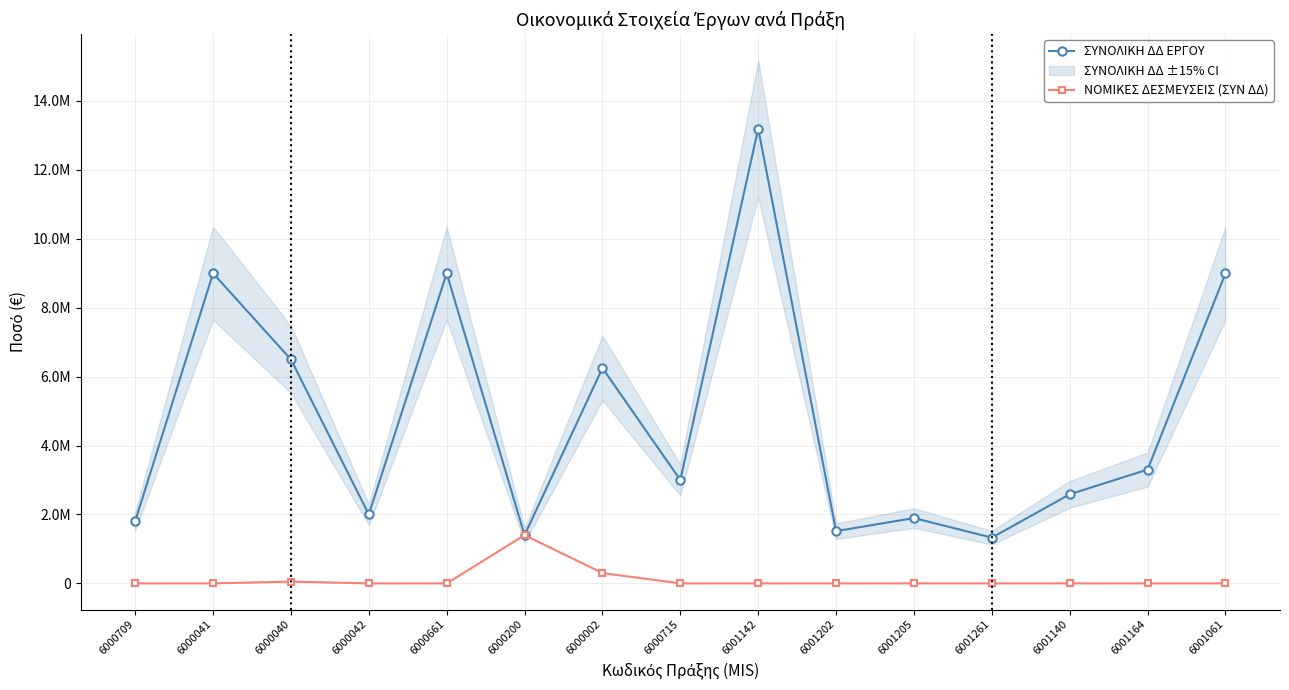

Is this an area chart (filled region under the line)?

No